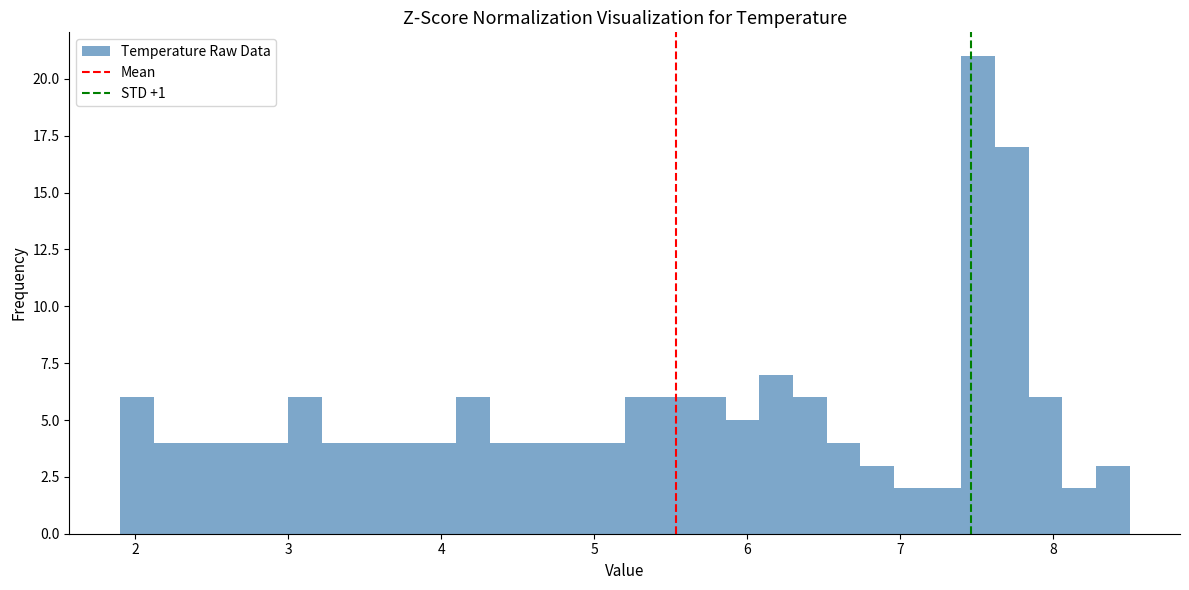

Read against the x-axis, roughly where is the centre of the tallest bar?

7.5